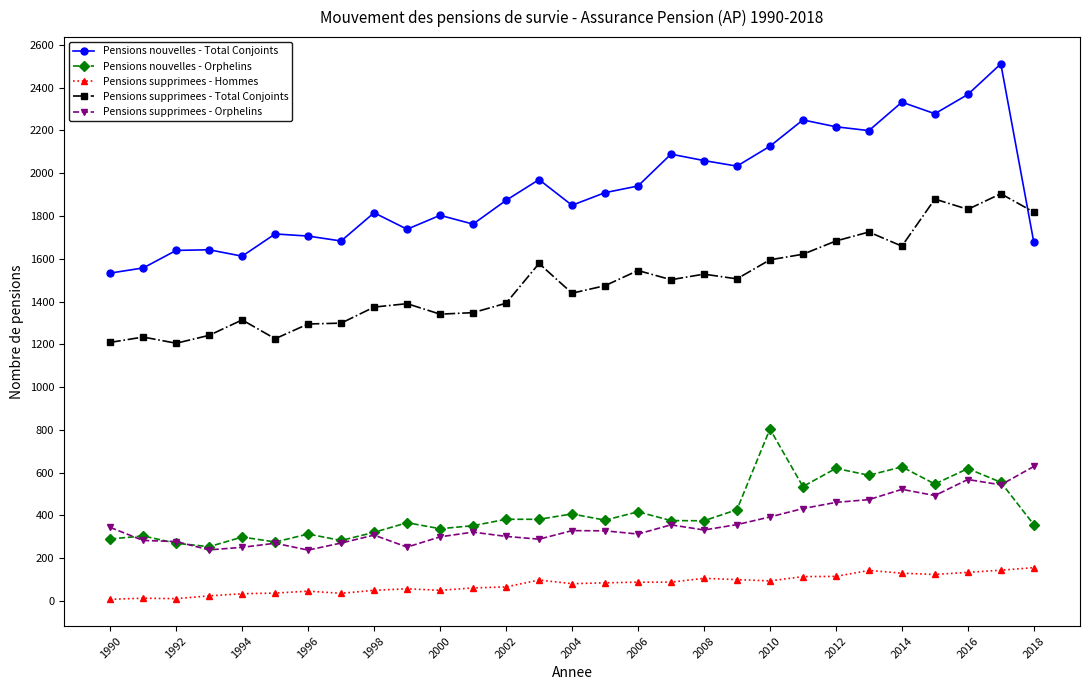

Which series has the widest spread of values?

Pensions nouvelles - Total Conjoints